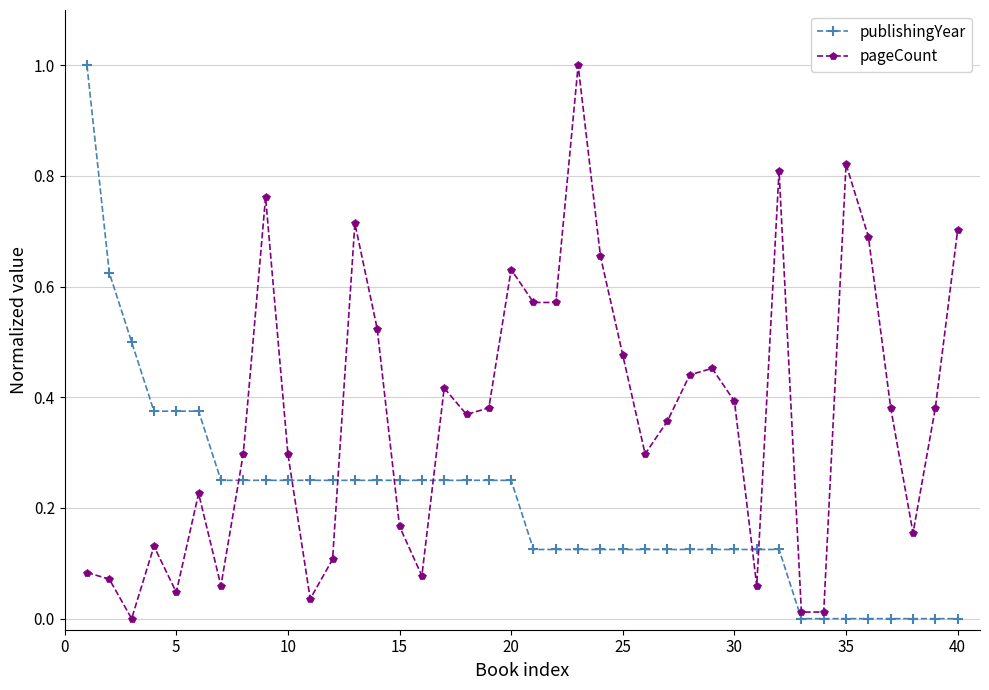

What is the difference between the maximum and minimum values in the publishingYear series?

1.0